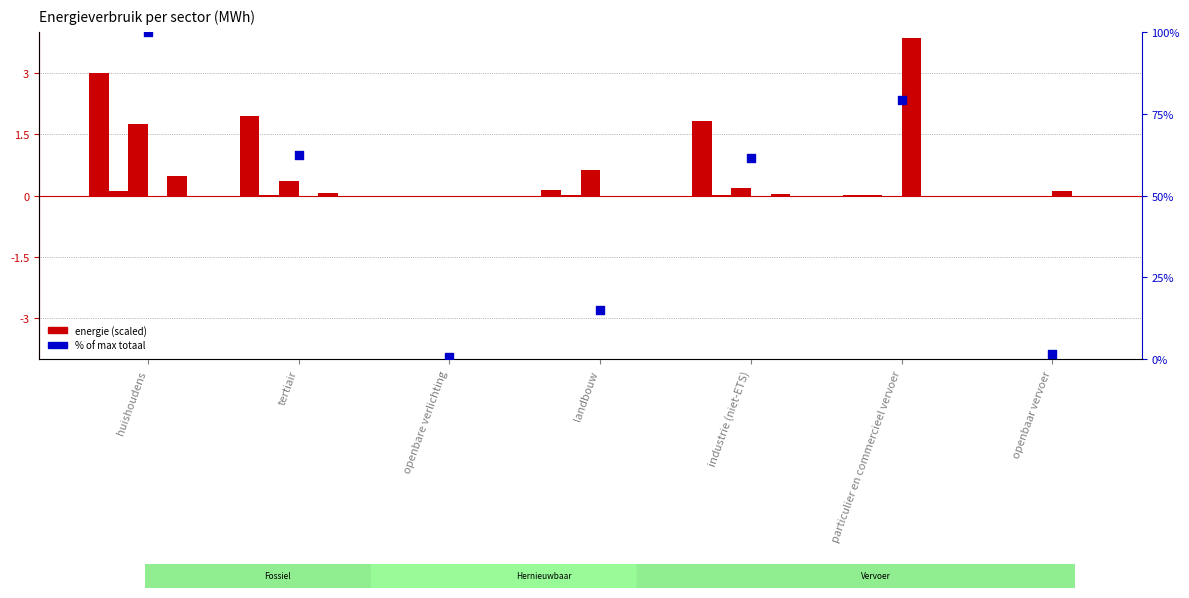

What is the total value across all series at tertiair?

64.8